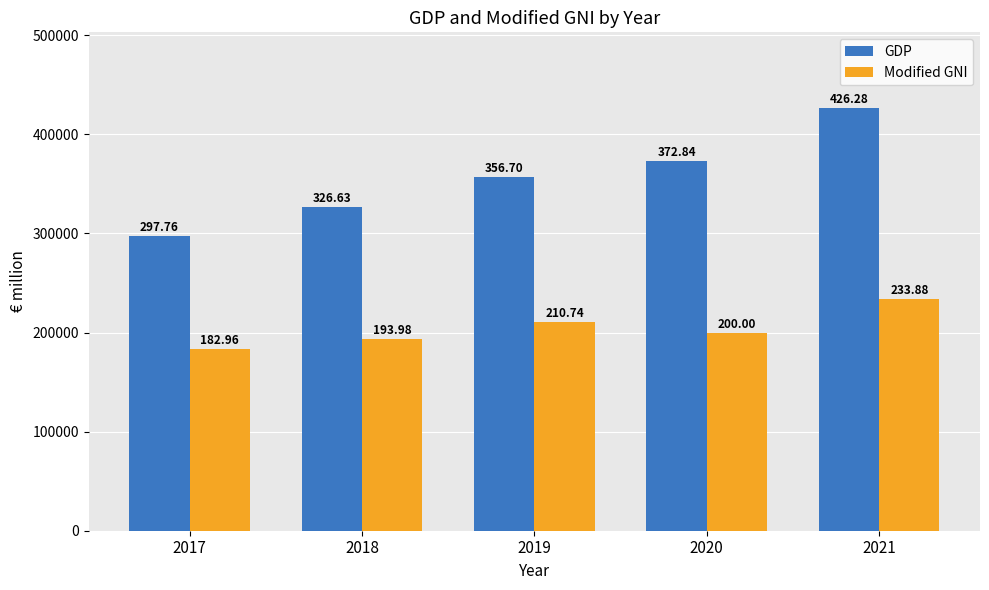

The value of Modified GNI at 2018 is 193975.1. True or false?

True